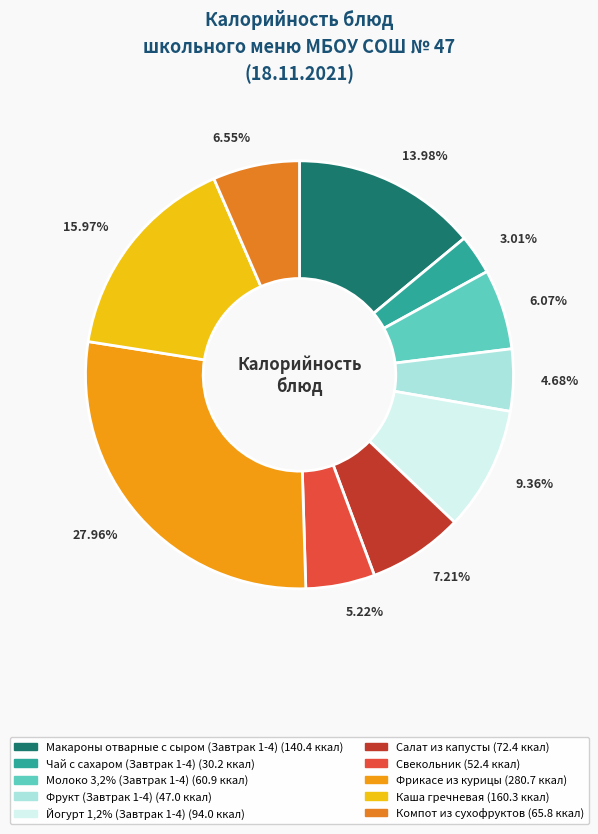

True or false: Фрикасе из курицы accounts for 28% of the total.

True